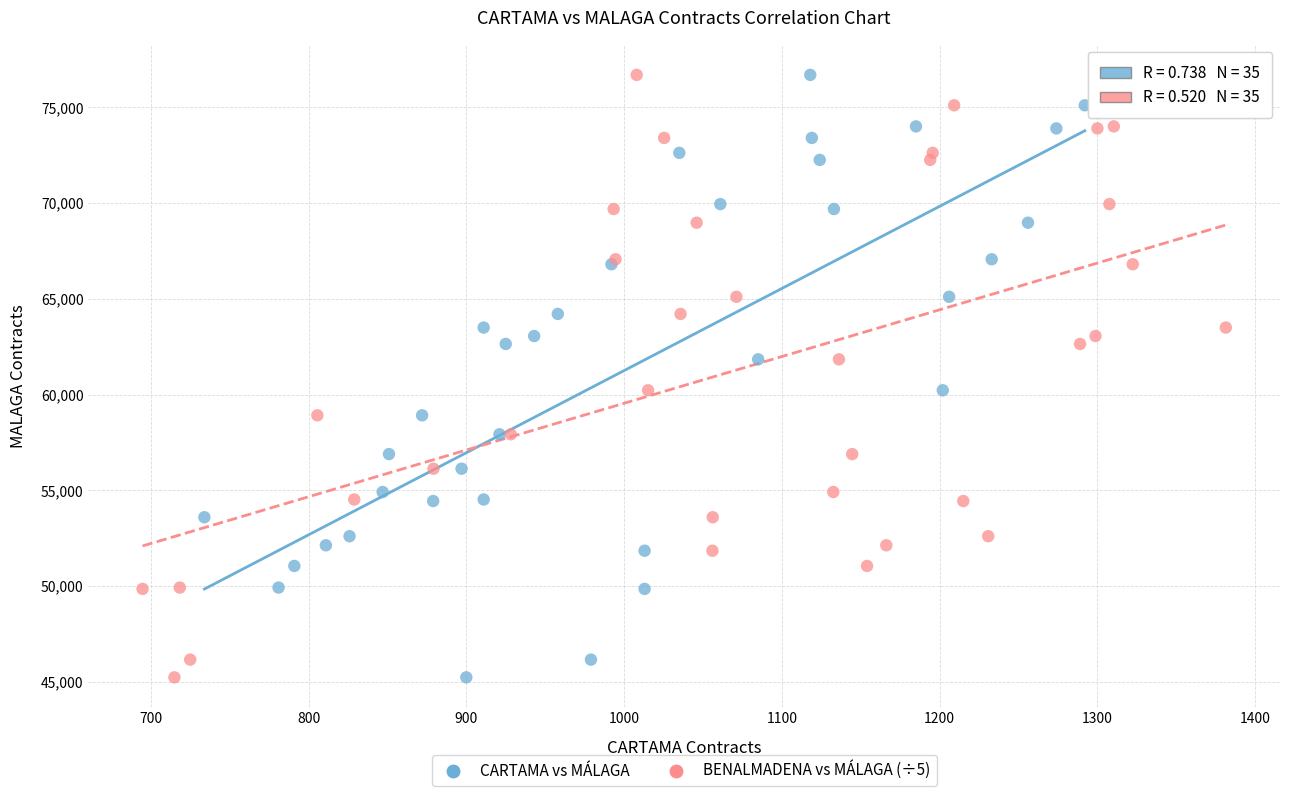

What are all the series names shown in the legend?

CARTAMA vs MÁLAGA, BENALMADENA vs MÁLAGA (÷5)